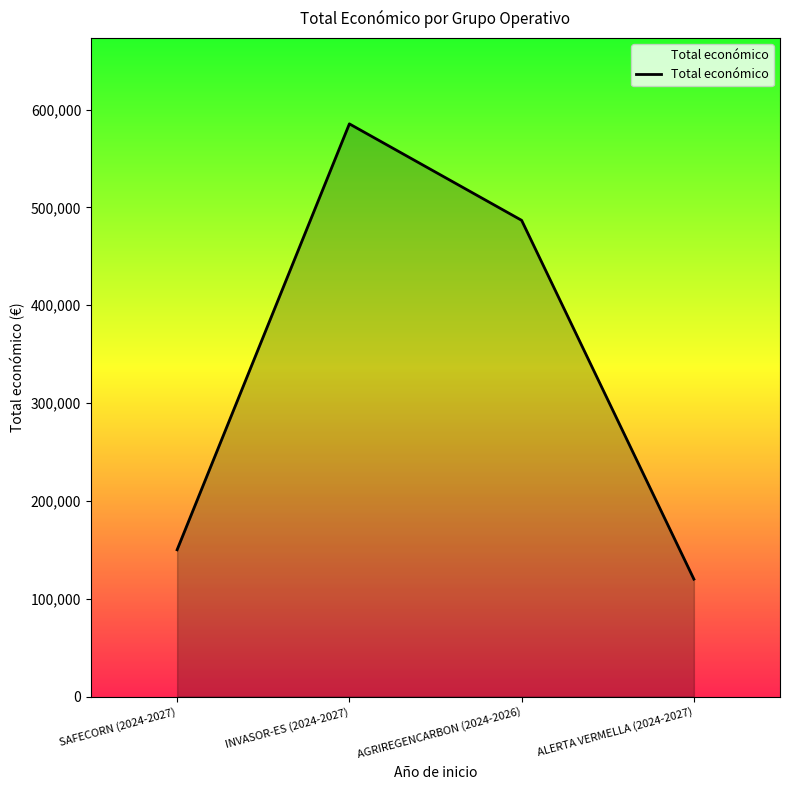

Is it true that the value at SAFECORN (2024-2027) is 234657?

False